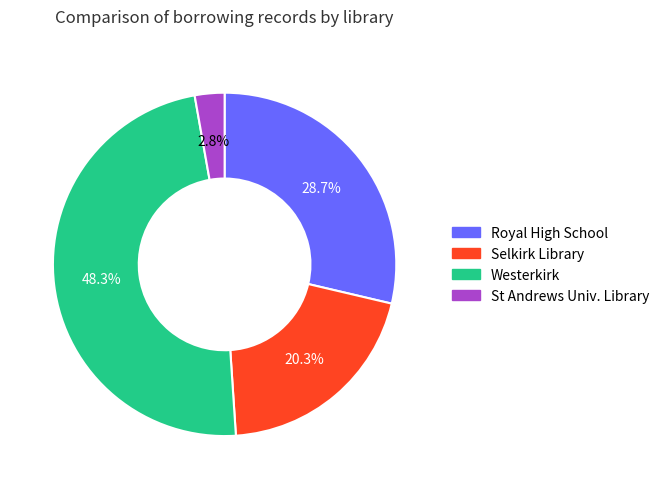

Is there any slice that represents more than half of the pie?

No